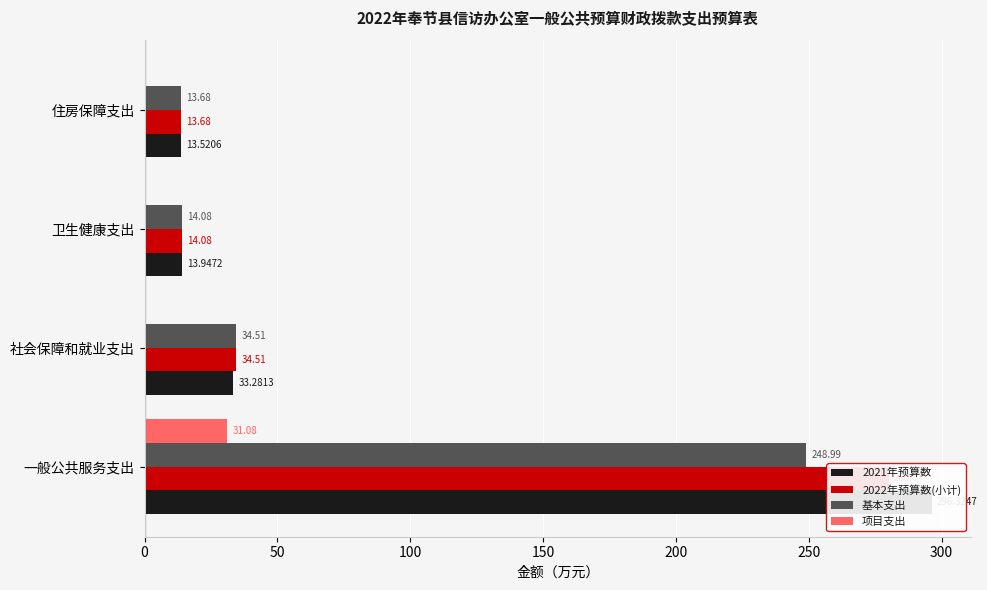

Reading left to right, what are all the values shown in this chart?

2021年预算数: 296.3	33.3	13.9	13.5
2022年预算数(小计): 280.1	34.5	14.1	13.7
基本支出: 249.0	34.5	14.1	13.7
项目支出: 31.1	0.0	0.0	0.0